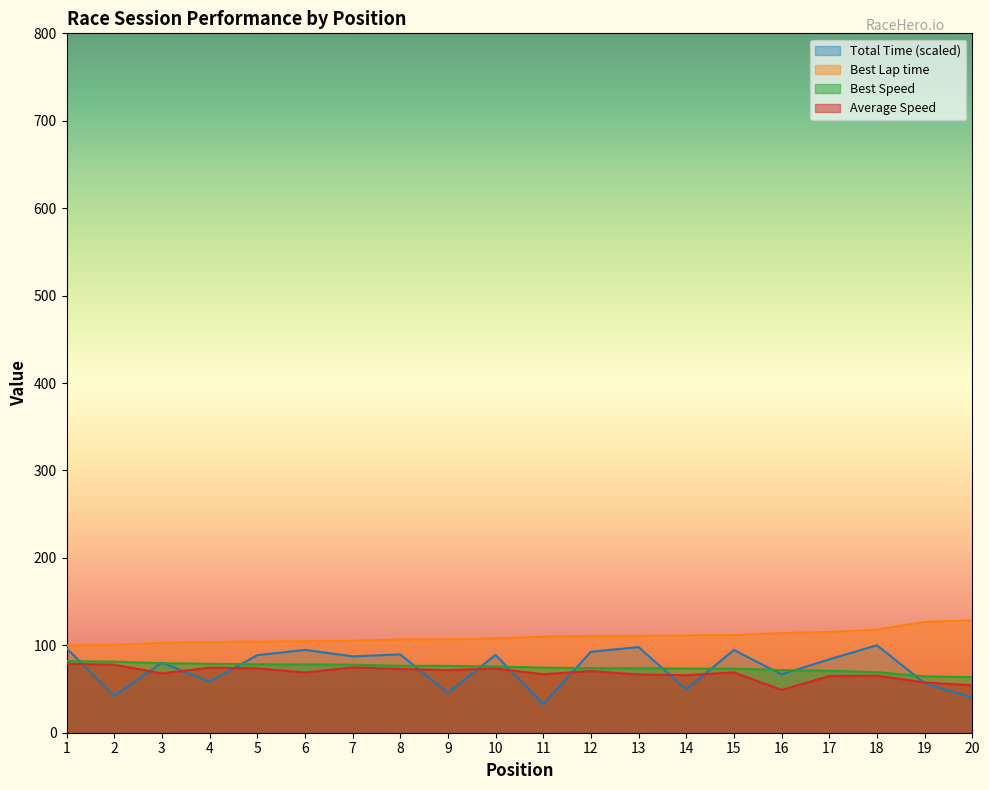

Is it true that Average Speed equals 91.3 at 3?

False